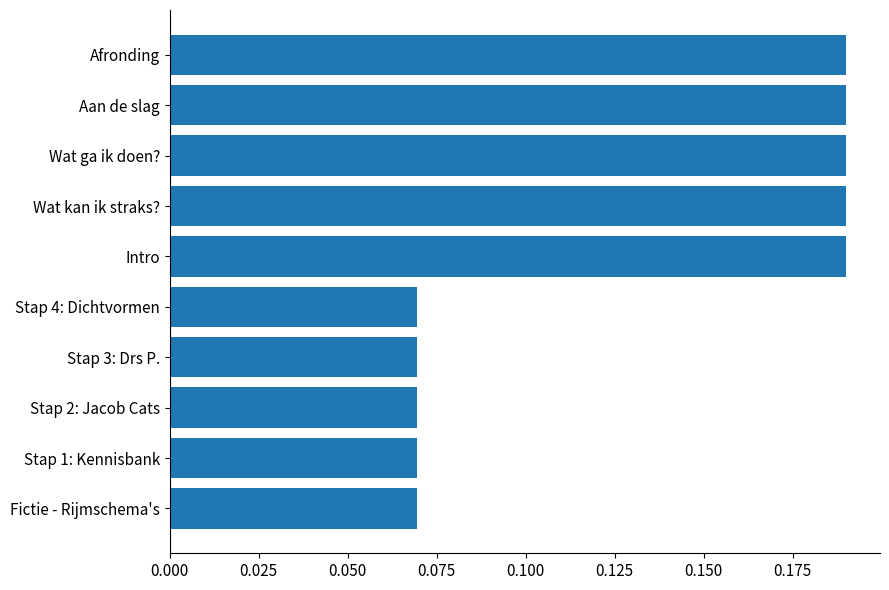

What is the change in value from Stap 3: Drs P. to Afronding?

+0.1